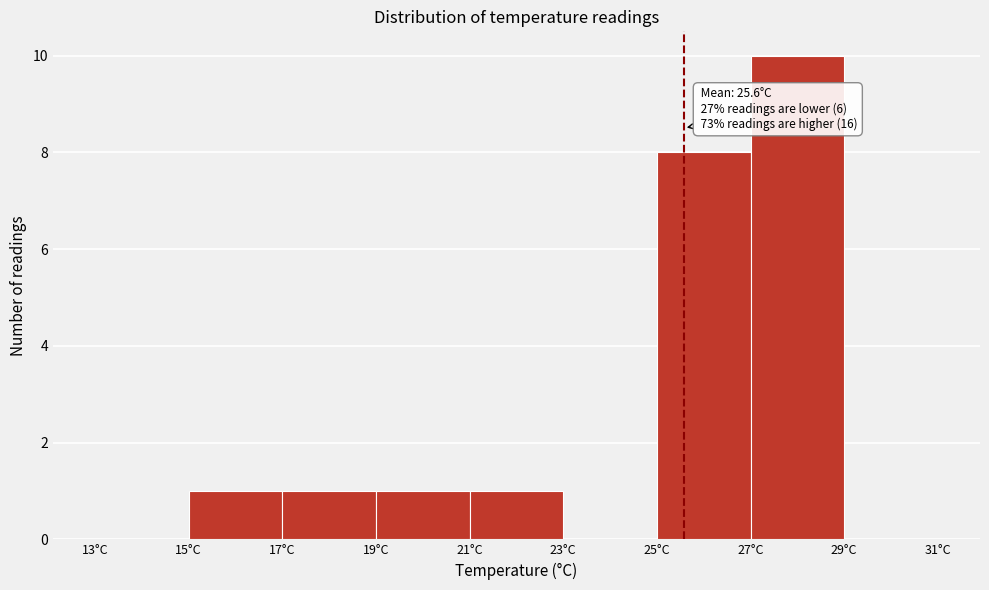

Which range on the x-axis has the tallest bar?

27 to 29